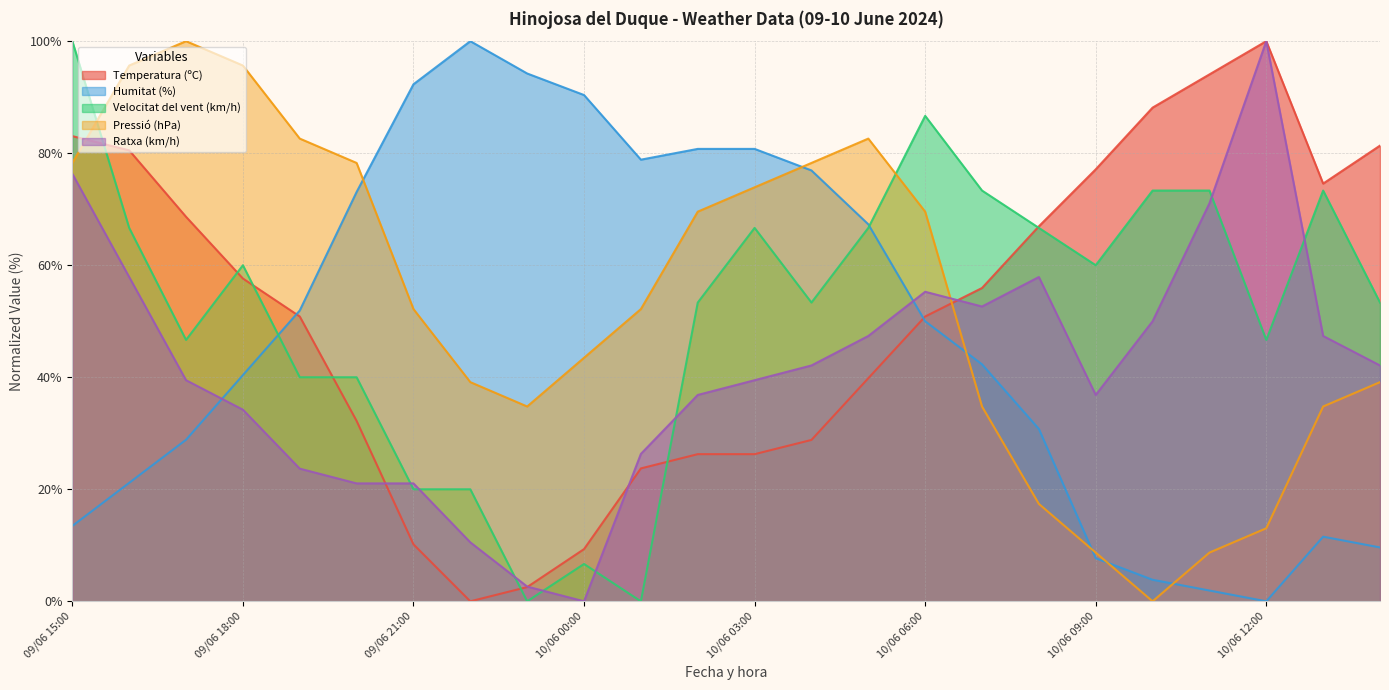

What is the maximum value for Pressió (hPa)?

100.0